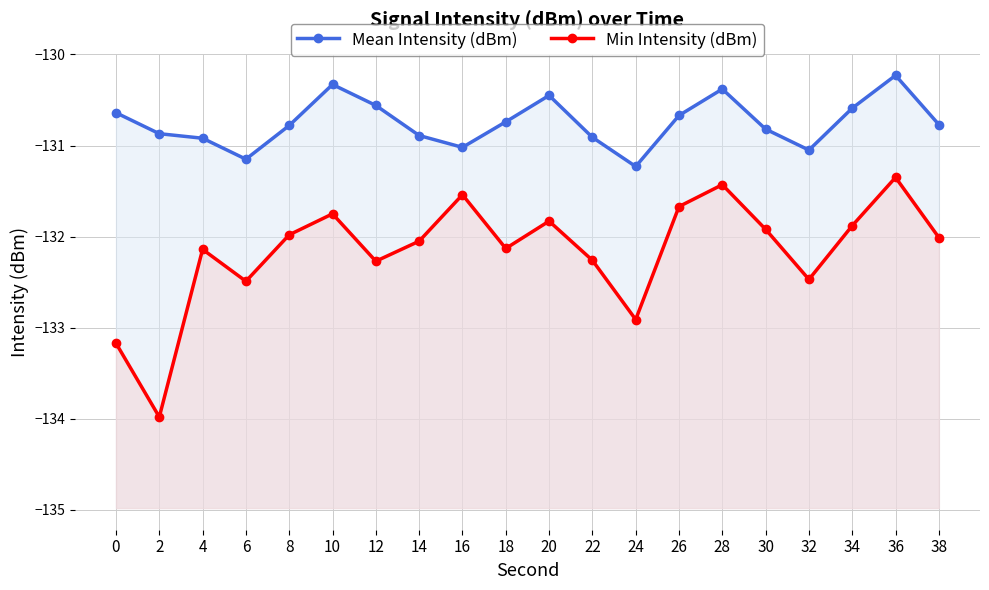

Where is the first local maximum for Min Intensity (dBm)?

4